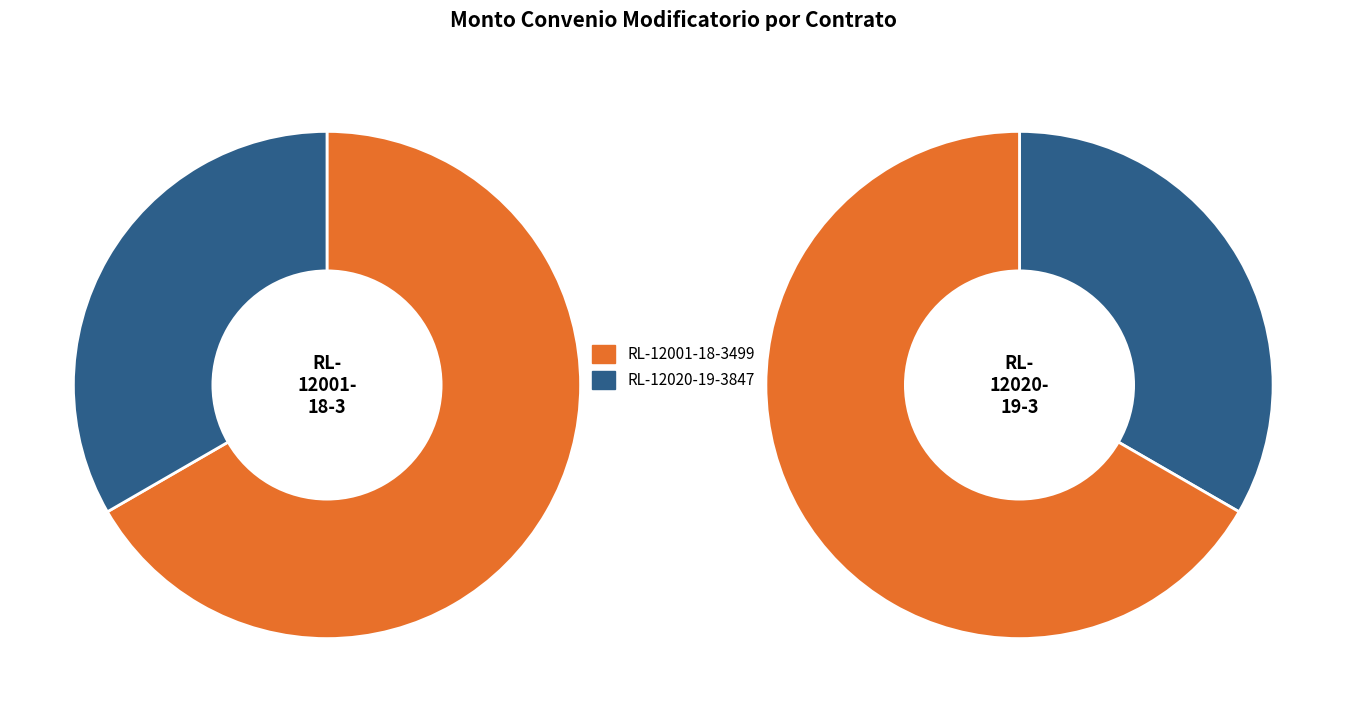

Between RL-12020-19-3847 and RL-12001-18-3499, which is larger?

RL-12001-18-3499